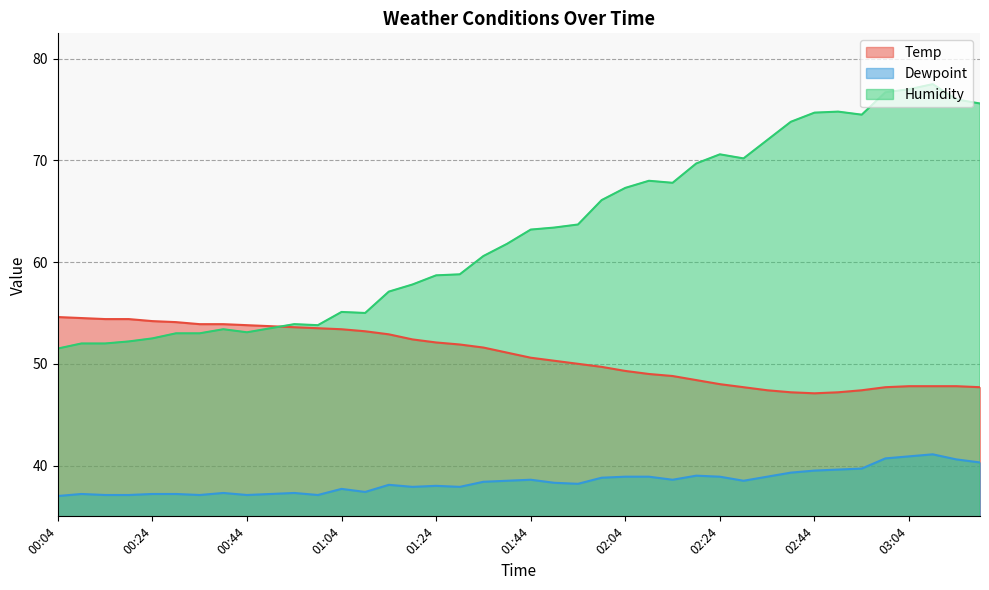

What position from the left is 01:44?

21